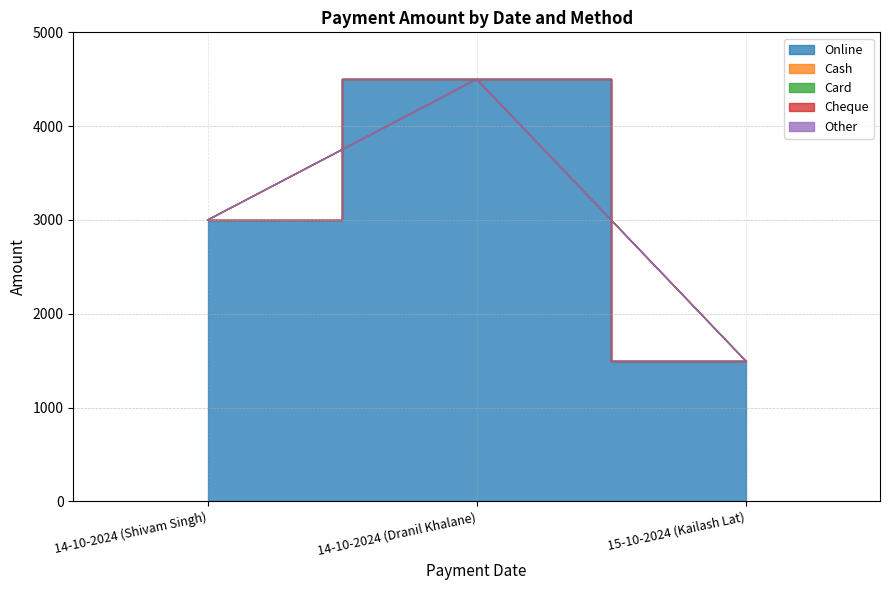

At 14-10-2024 (Shivam Singh), list the series in order from smallest to largest.

Cash, Card, Cheque, Other, Online